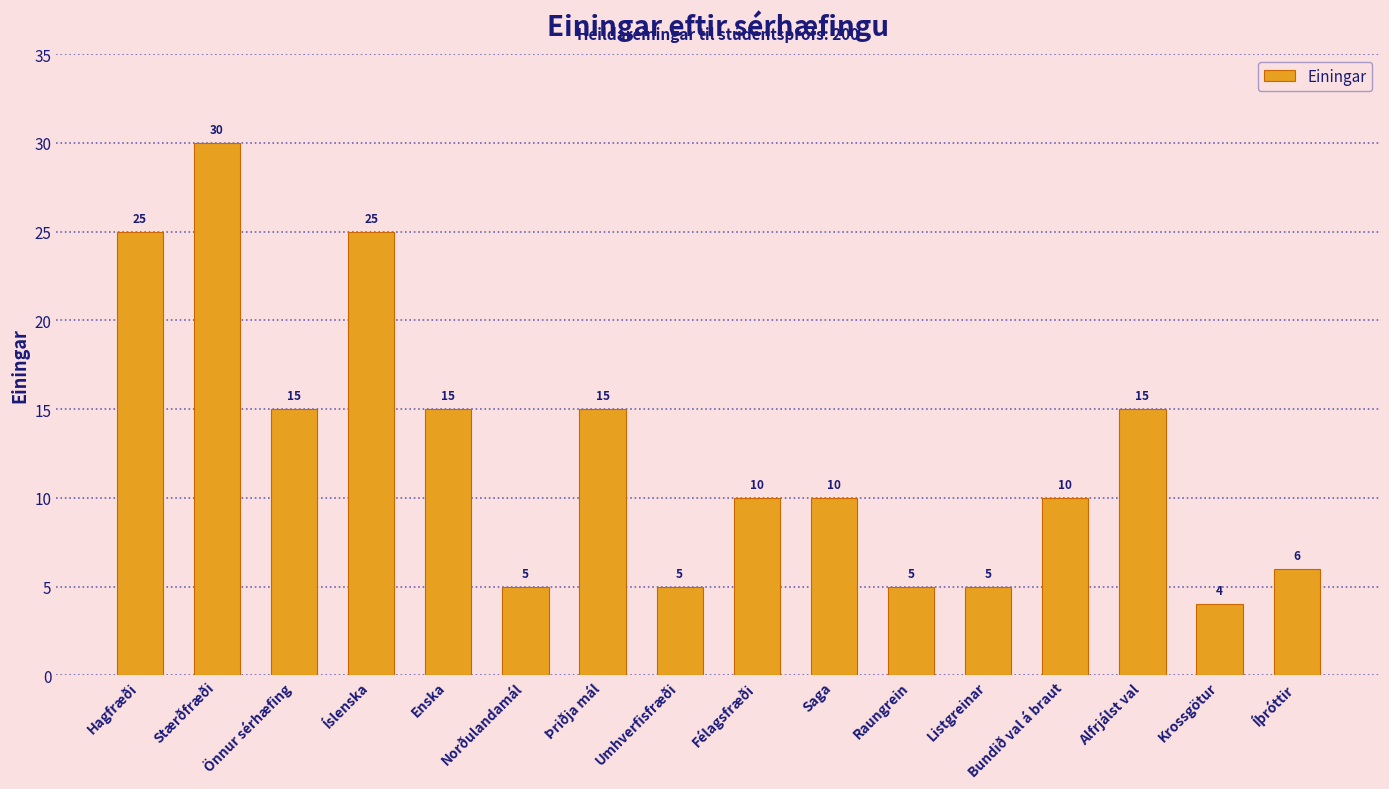

Reading left to right, transcribe all the data shown in this chart.

25	30	15	25	15	5	15	5	10	10	5	5	10	15	4	6